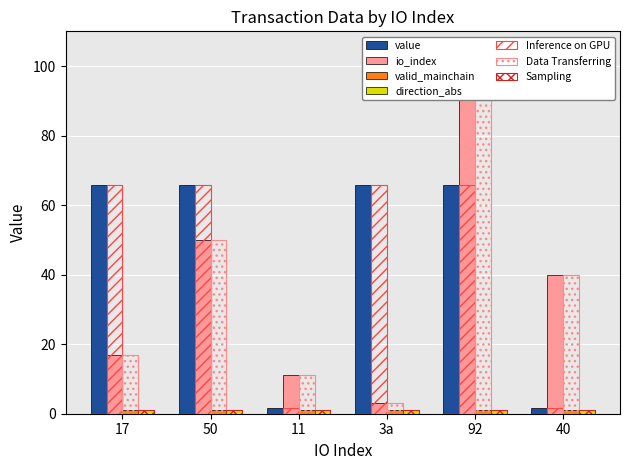

How many values in the io_index series exceed 17?

3